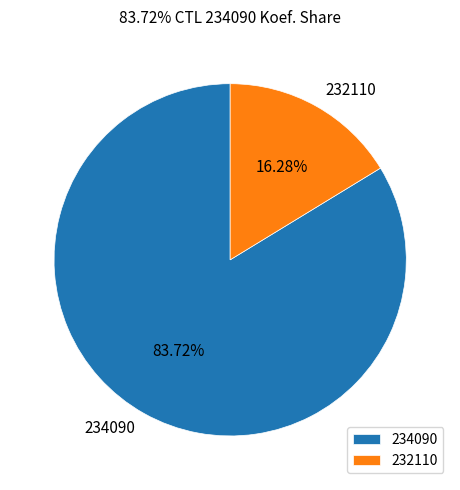

What is the largest slice in the pie chart?

234090